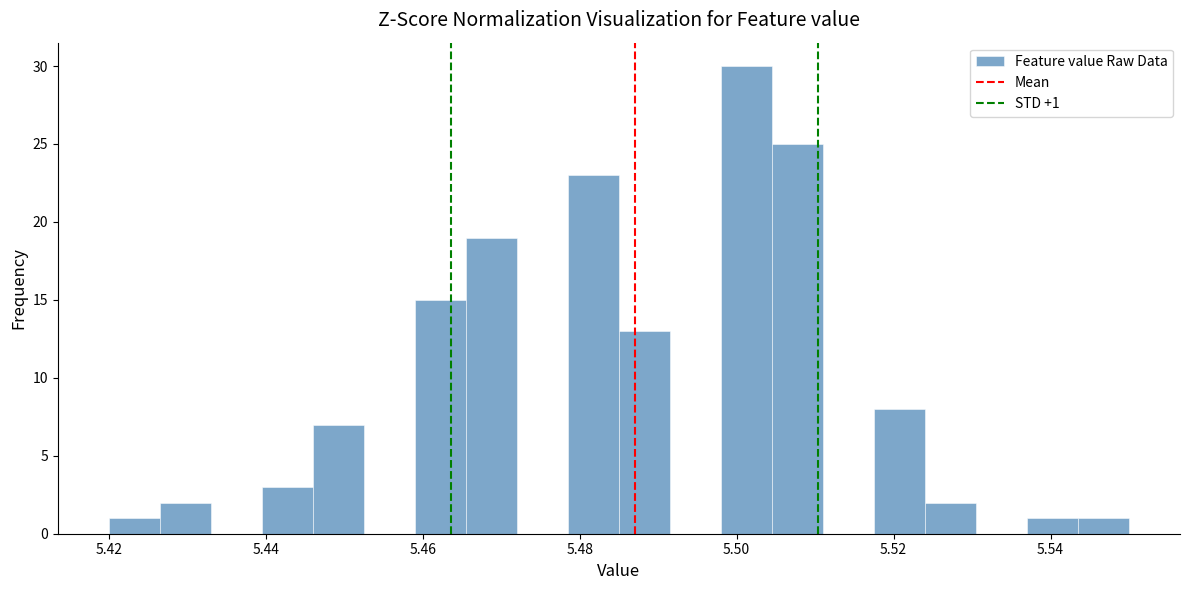

Read against the x-axis, roughly where is the centre of the tallest bar?

5.502